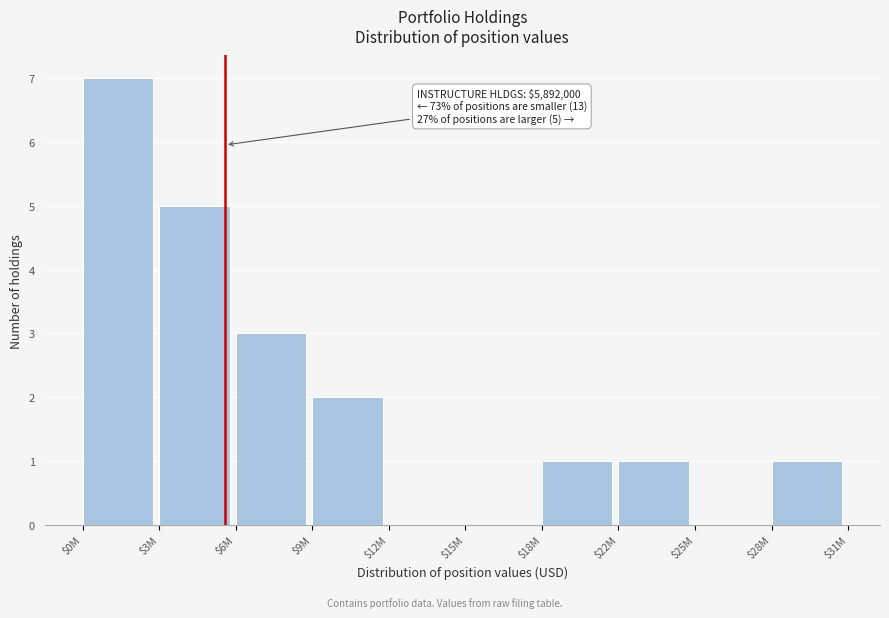

What is the sum of all values?

20